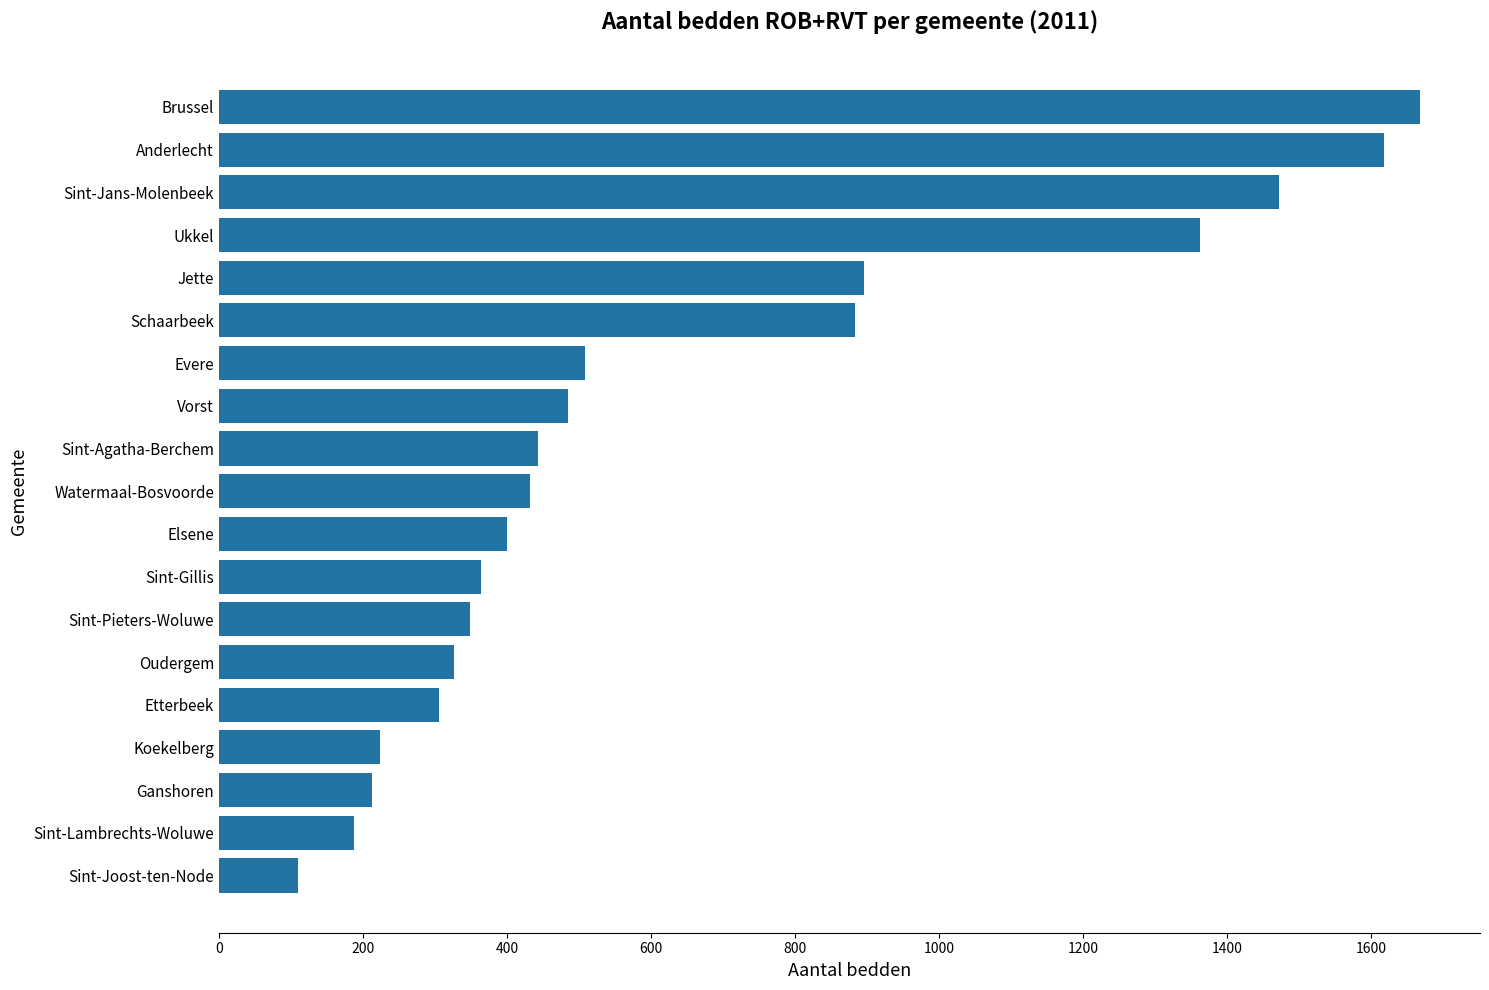

Does the chart contain any negative values?

No